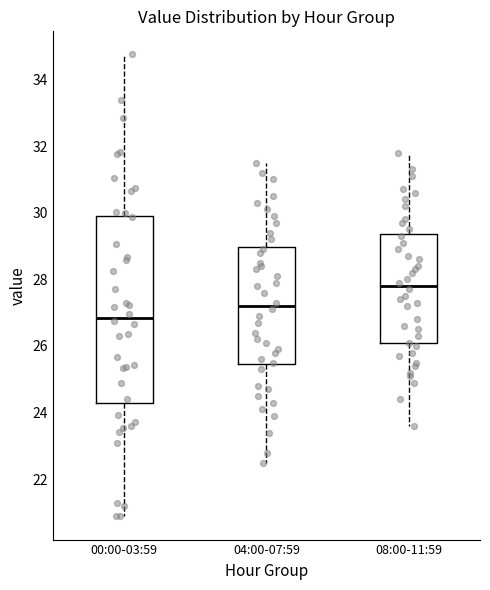

Where is the lower edge of the box for 00:00-03:59 on the y-axis? The values are not printed on the chart, so give them approximately, as read against the axis.

24.2